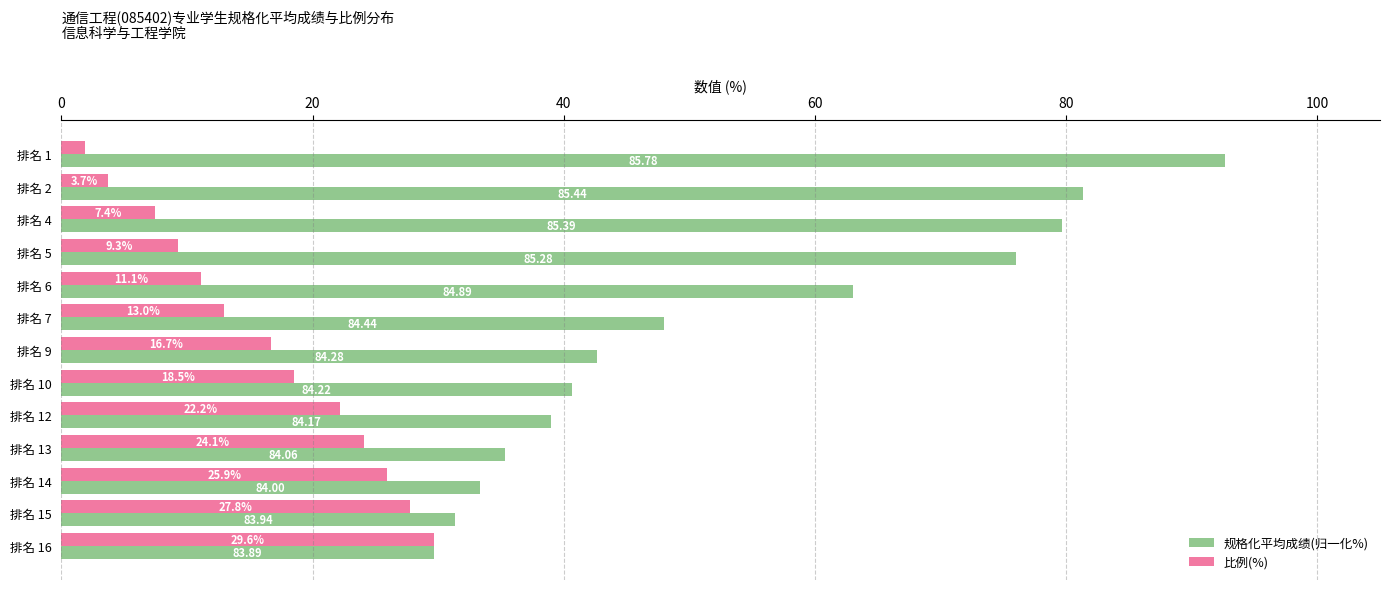

What are all the series names shown in the legend?

规格化平均成绩(归一化%), 比例(%)